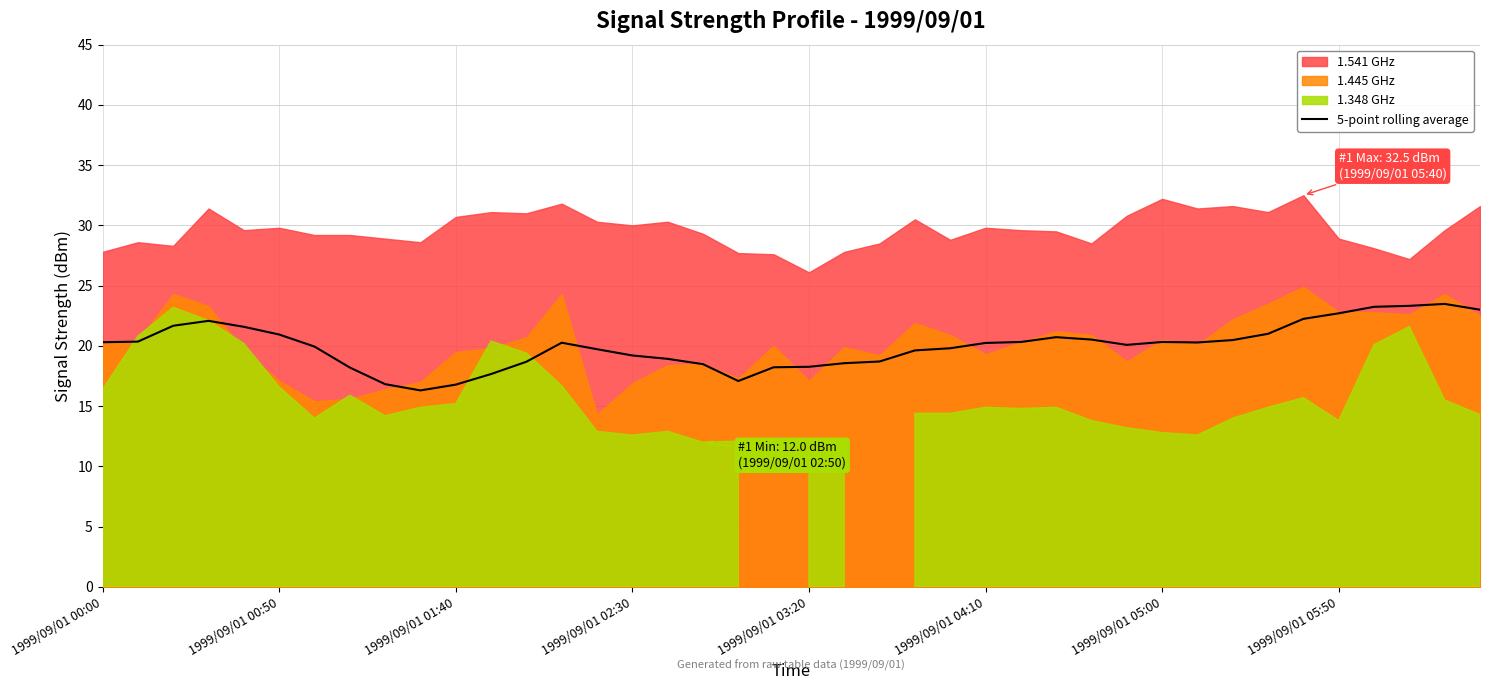

What position from the left is 33?

34